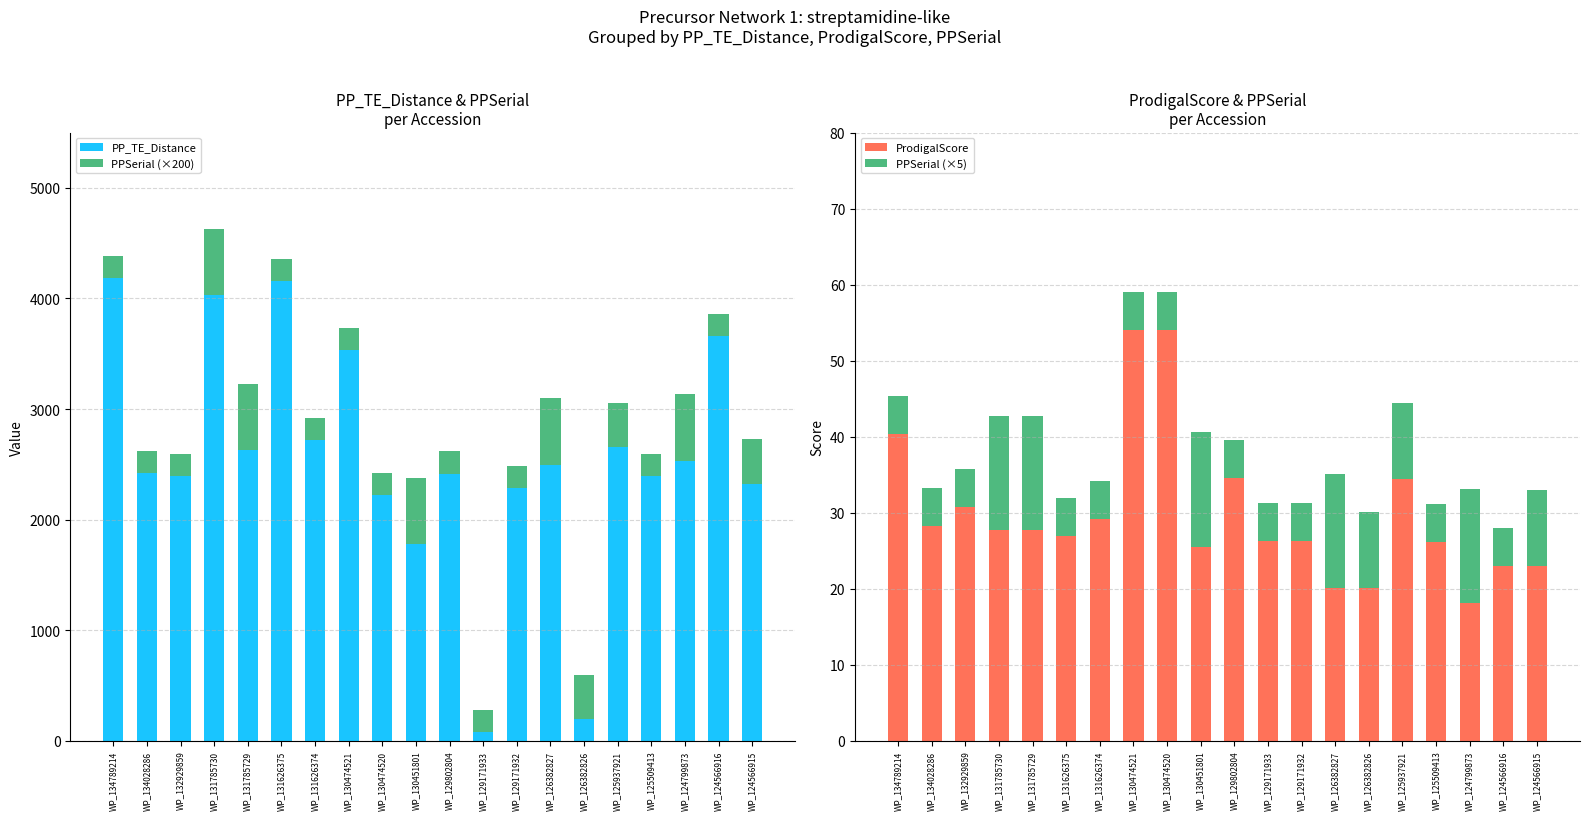

Is it true that PP_TE_Distance equals 1513.3 at WP_124566916?

False